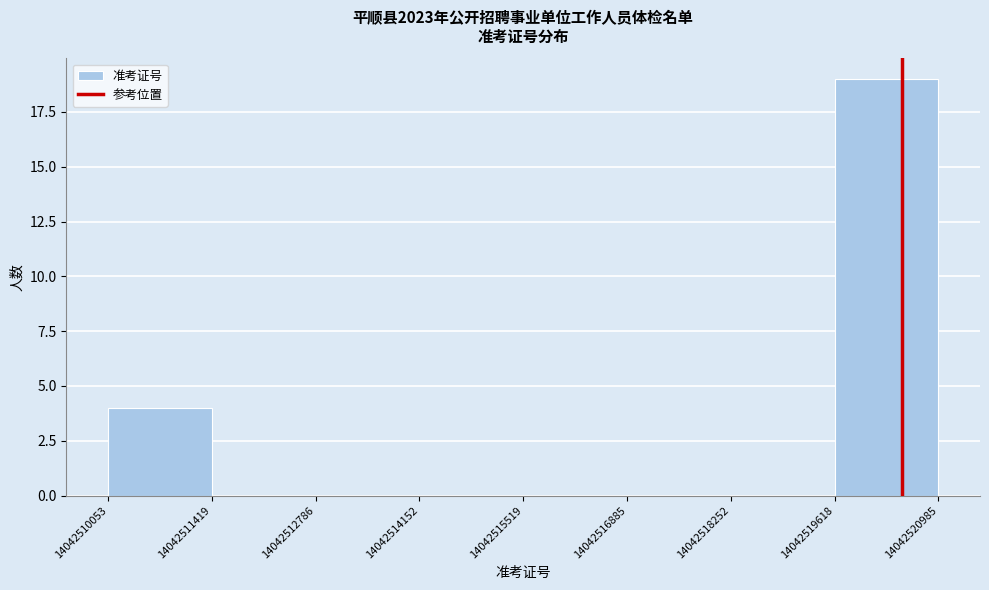

How tall is the bar that spans 14042519618 to 14042520985 on the x-axis? The values are not printed on the chart, so give them approximately, as read against the axis.

19